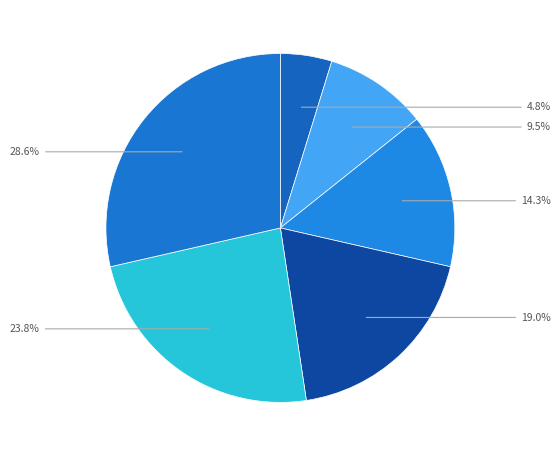

To the nearest percent, what is the difference between the largest and smallest slice percentages?

24%